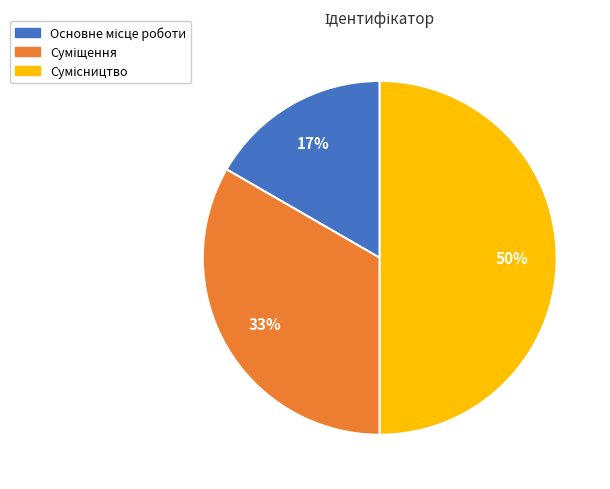

To the nearest percent, what is the average slice percentage?

33%